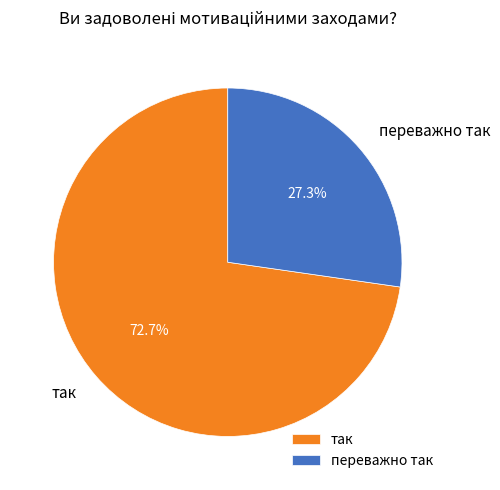

Rank the categories by value from lowest to highest.

переважно так, так